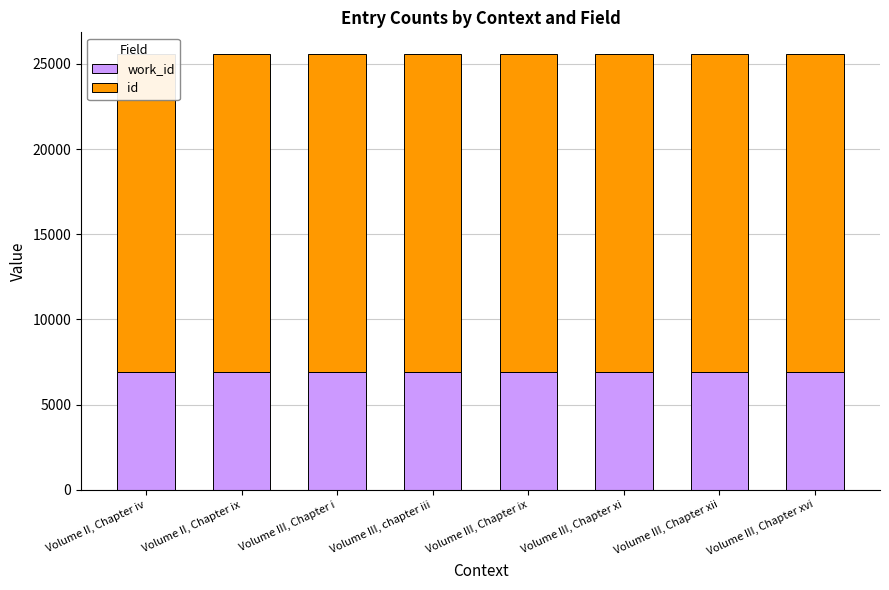

True or false: work_id has a value of 6936 at Volume III, Chapter xi.

True